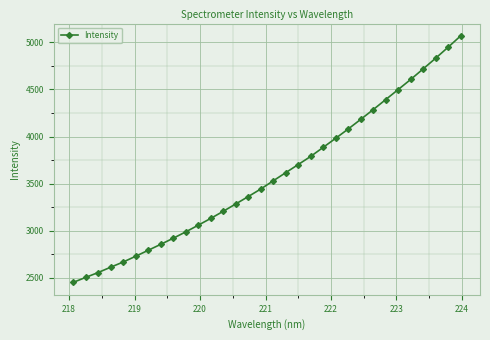

What is the sum of all values?

114699.6